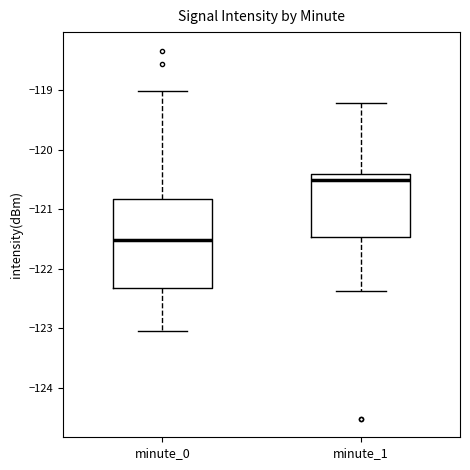

Where does the lower whisker of the box for minute_0 end on the y-axis? The values are not printed on the chart, so give them approximately, as read against the axis.

-123.1